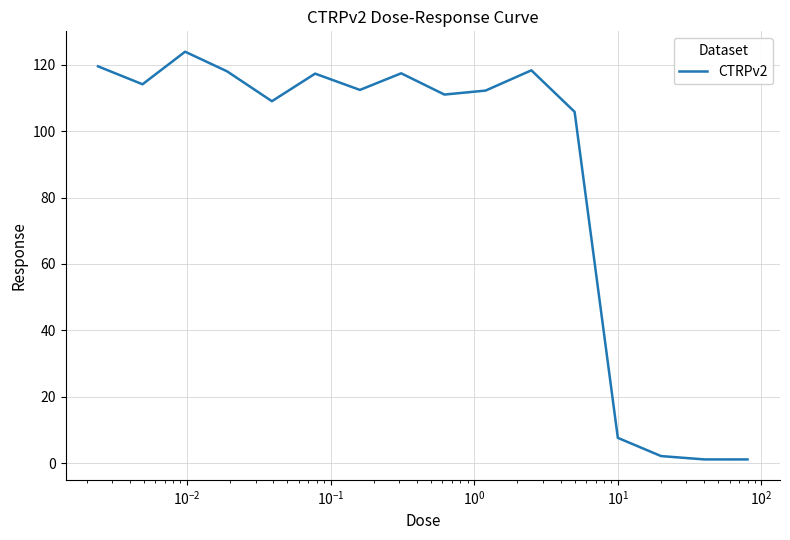

What is the minimum value shown in the chart?

1.1